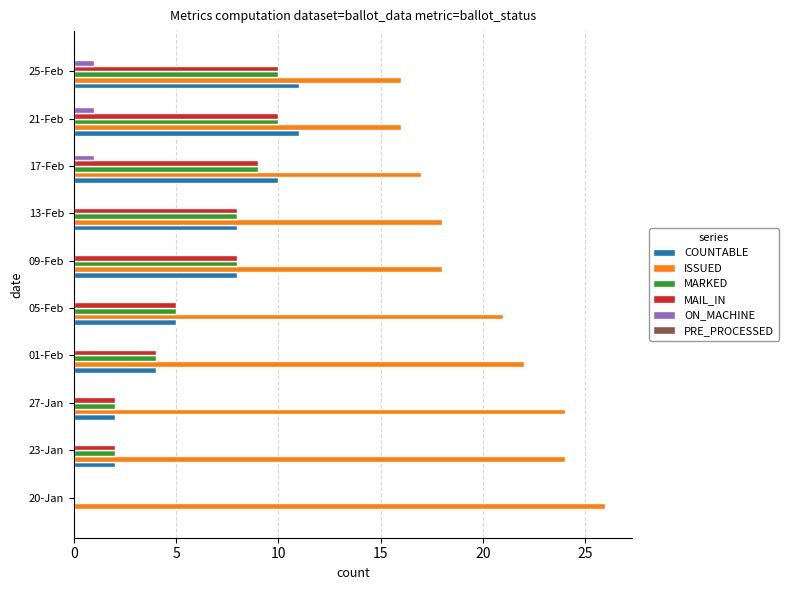

What is the sum of all MAIL_IN values?

58